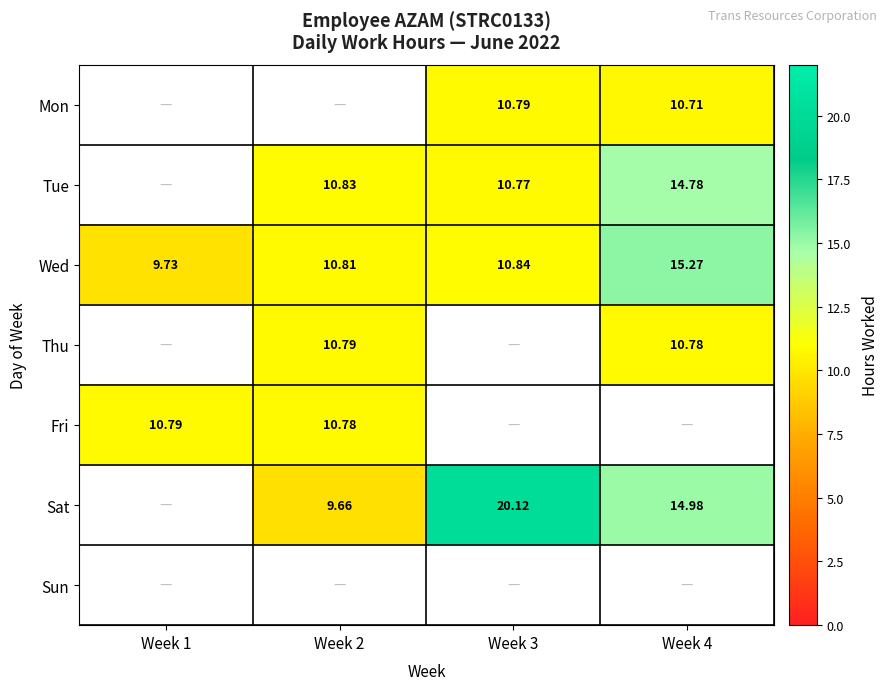

Is the value of Wed at Week 2 greater than the value of Sat at Week 3?

No